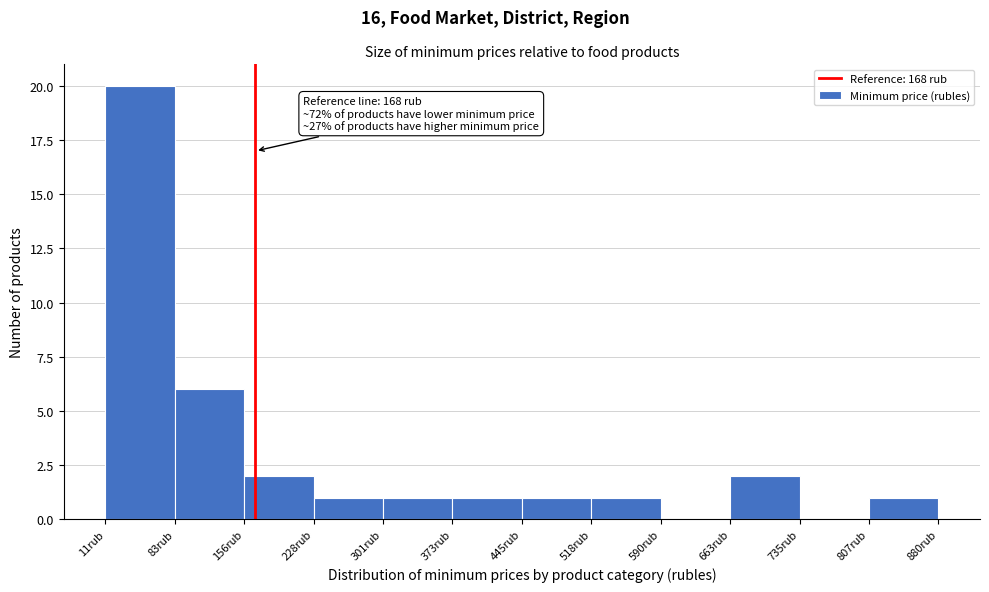

Which range on the x-axis has the tallest bar?

10 to 80